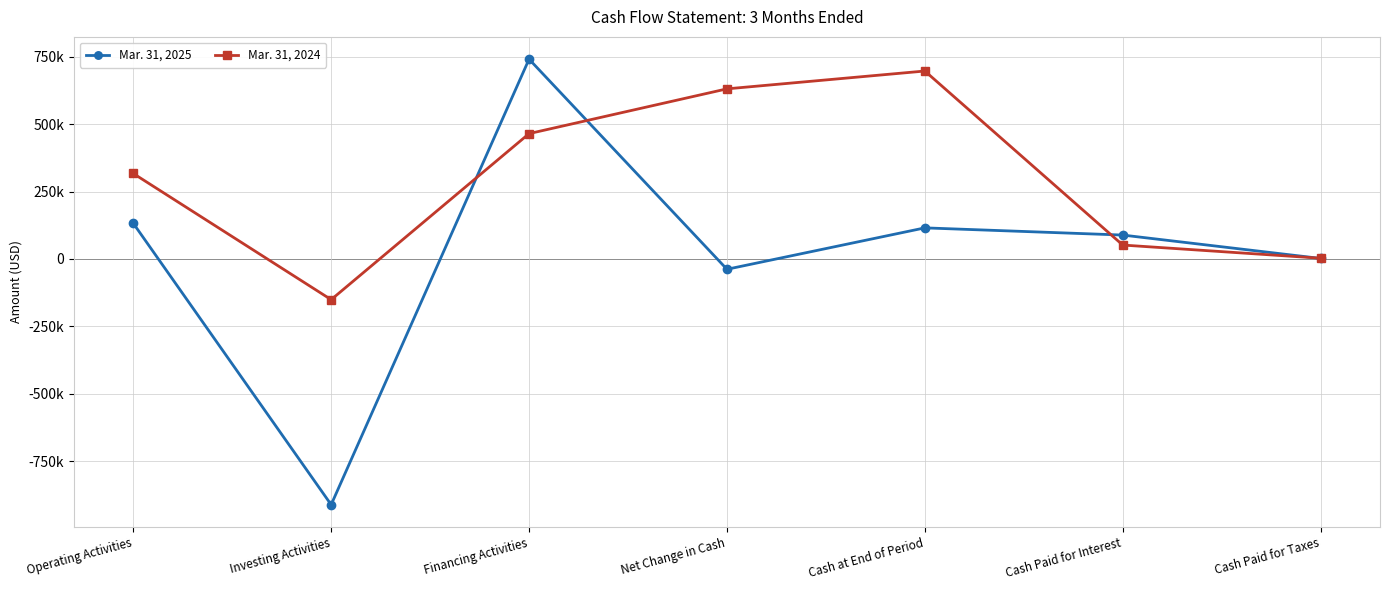

In Mar. 31, 2025, how many points are higher than both neighbors (excluding endpoints)?

2